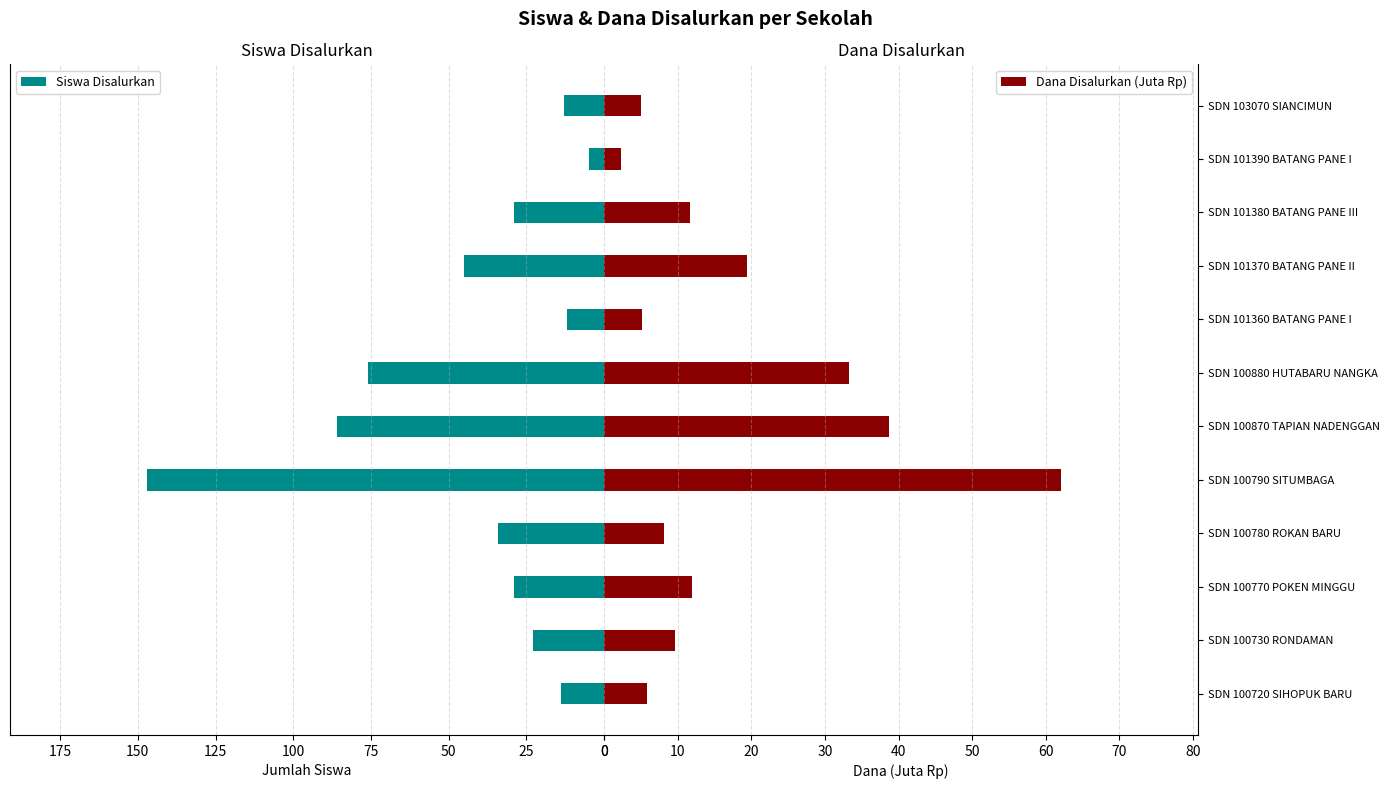

What is the minimum value for Siswa Disalurkan?

5